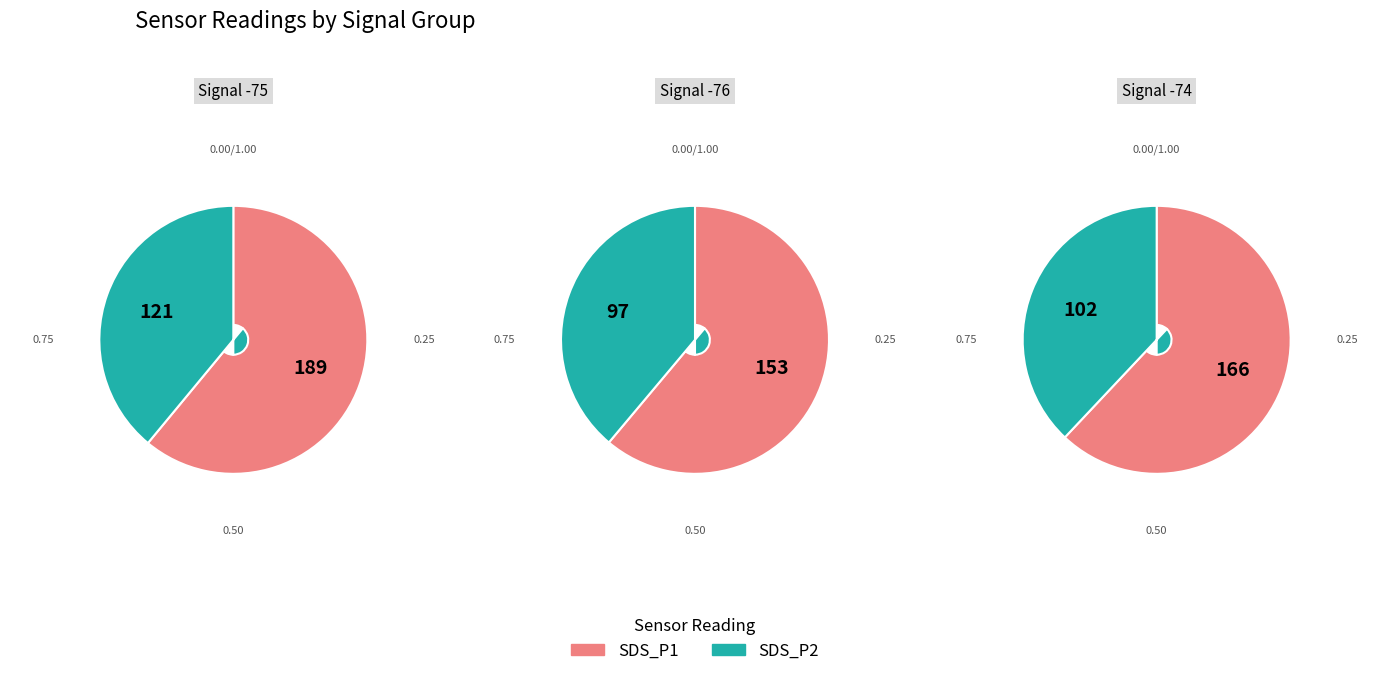

Which series changed the most between 4 and 22?

SDS_P1